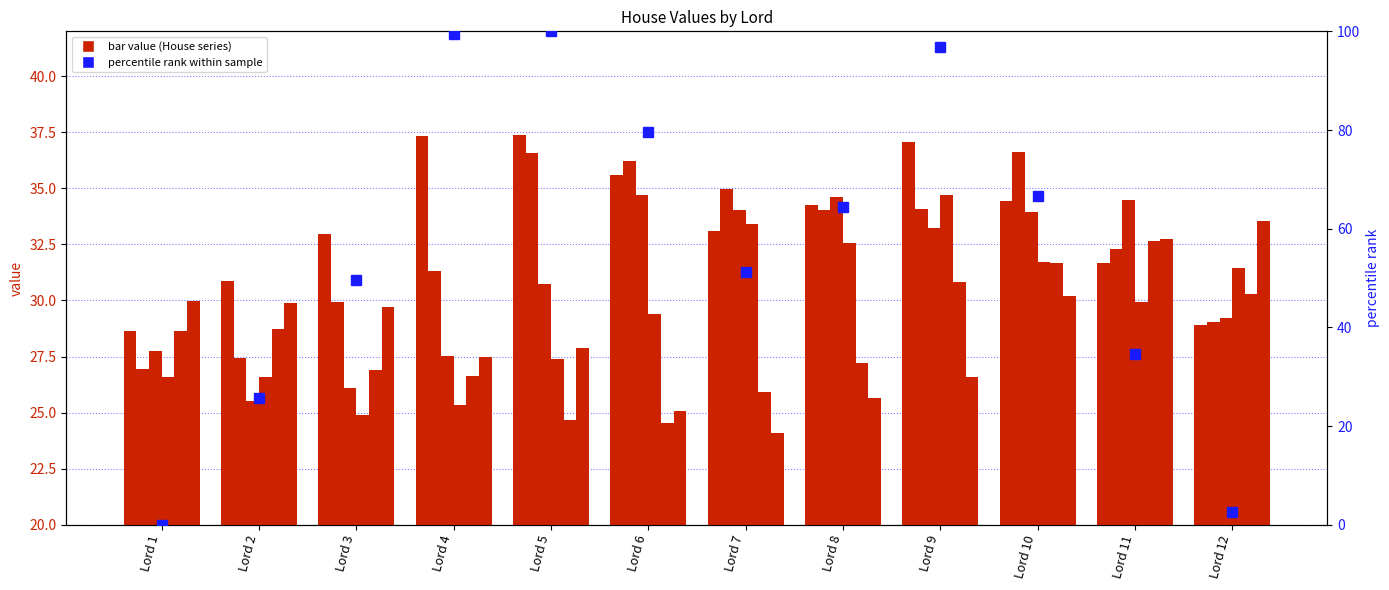

Reading left to right, what are all the values shown in this chart?

House-1: Lord 1=28.7	Lord 2=30.9	Lord 3=33.0	Lord 4=37.3	Lord 5=37.4	Lord 6=35.6	Lord 7=33.1	Lord 8=34.3	Lord 9=37.1	Lord 10=34.5	Lord 11=31.7	Lord 12=28.9
House-2: Lord 1=26.9	Lord 2=27.4	Lord 3=29.9	Lord 4=31.3	Lord 5=36.6	Lord 6=36.2	Lord 7=35.0	Lord 8=34.0	Lord 9=34.1	Lord 10=36.6	Lord 11=32.3	Lord 12=29.1
House-3: Lord 1=27.7	Lord 2=25.5	Lord 3=26.1	Lord 4=27.5	Lord 5=30.8	Lord 6=34.7	Lord 7=34.0	Lord 8=34.6	Lord 9=33.2	Lord 10=33.9	Lord 11=34.5	Lord 12=29.2
House-4: Lord 1=26.6	Lord 2=26.6	Lord 3=24.9	Lord 4=25.3	Lord 5=27.4	Lord 6=29.4	Lord 7=33.4	Lord 8=32.5	Lord 9=34.7	Lord 10=31.7	Lord 11=29.9	Lord 12=31.4
House-6: Lord 1=28.6	Lord 2=28.8	Lord 3=26.9	Lord 4=26.6	Lord 5=24.7	Lord 6=24.5	Lord 7=25.9	Lord 8=27.2	Lord 9=30.8	Lord 10=31.7	Lord 11=32.6	Lord 12=30.3
House-7: Lord 1=30.0	Lord 2=29.9	Lord 3=29.7	Lord 4=27.5	Lord 5=27.9	Lord 6=25.1	Lord 7=24.1	Lord 8=25.6	Lord 9=26.6	Lord 10=30.2	Lord 11=32.8	Lord 12=33.6